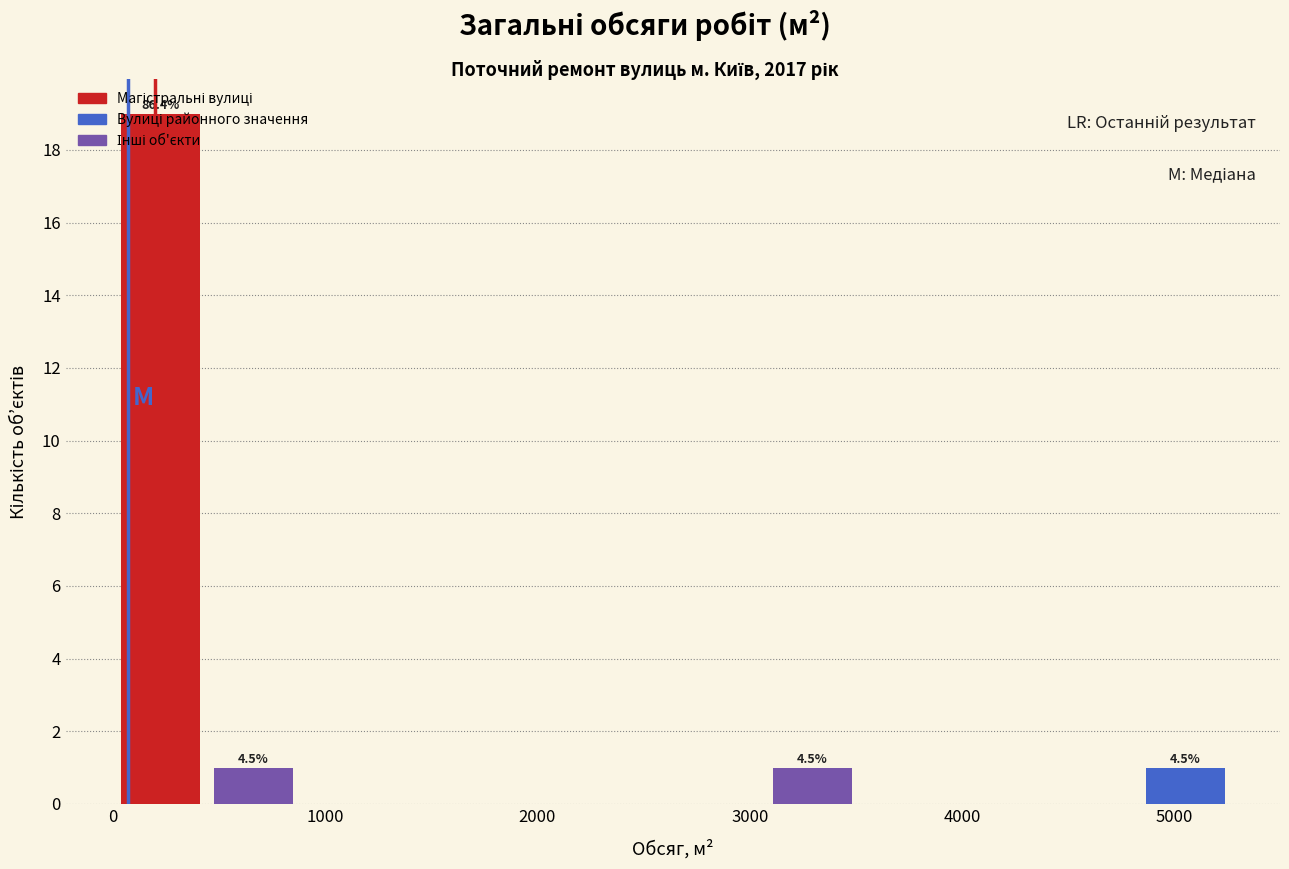

Which range on the x-axis has the tallest bar?

0 to 400